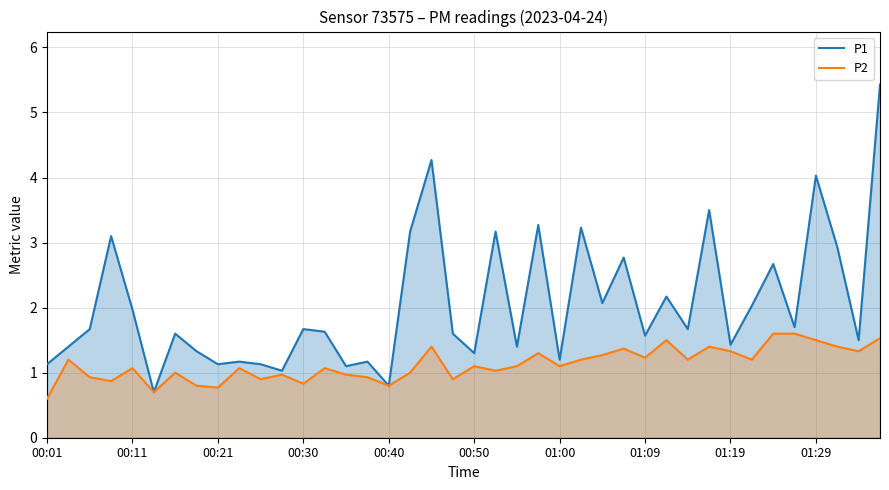

Where is P1 nearest to the value 3?

37